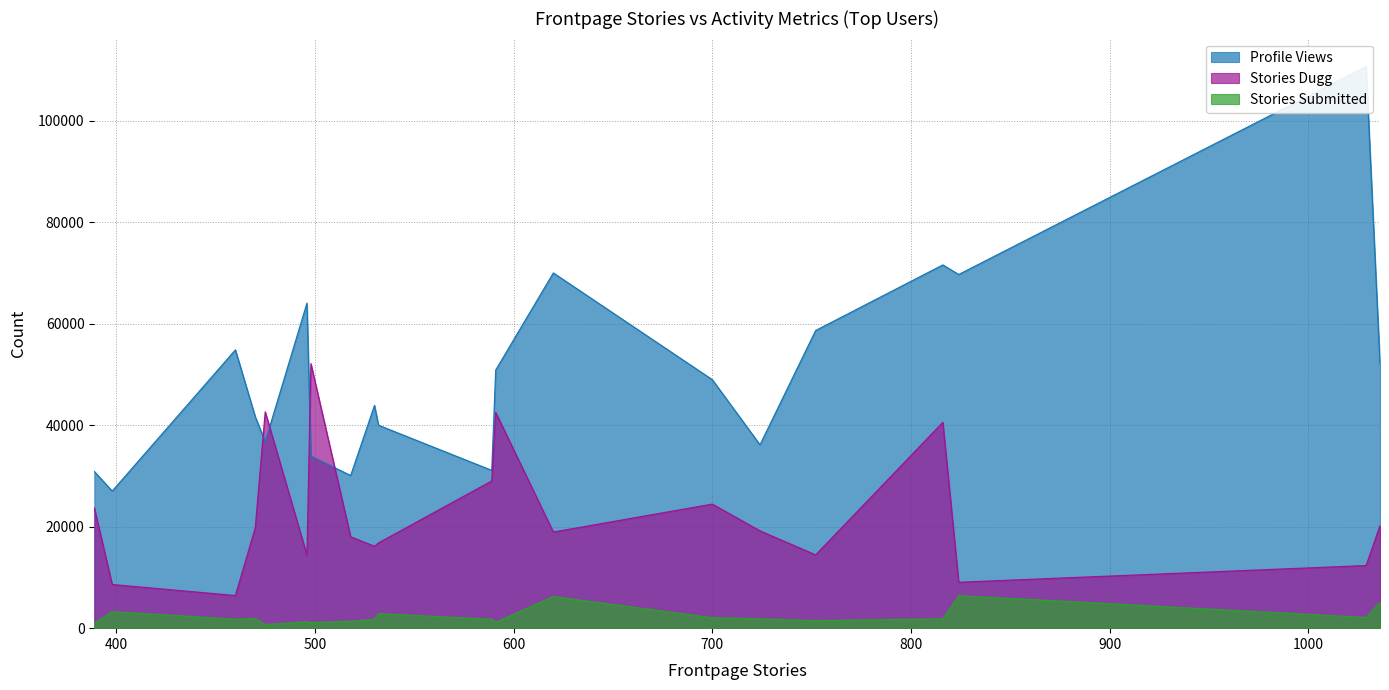

True or false: Stories Dugg has more than 0 interior local peaks.

True